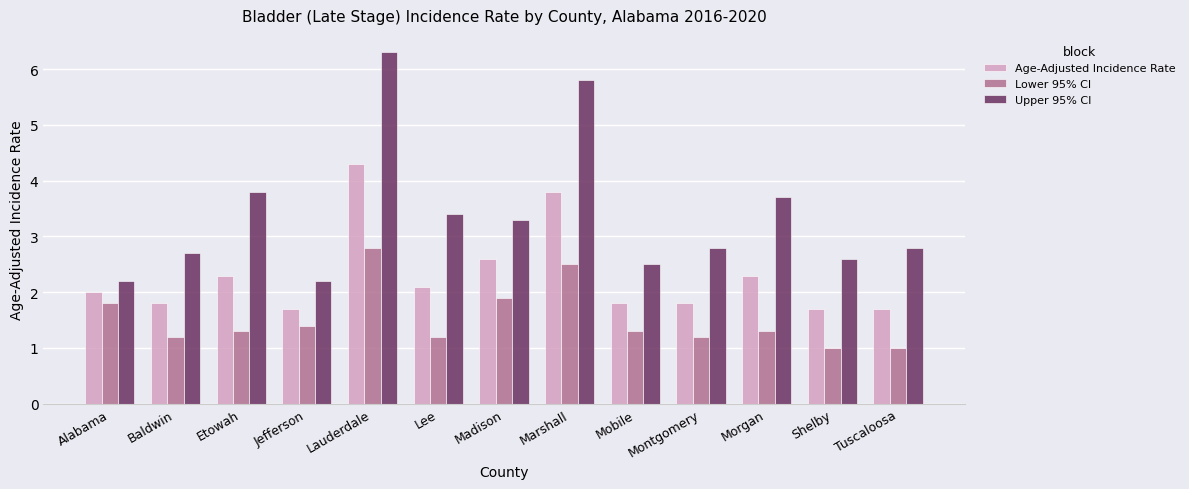

Are the bars grouped side by side (vs. stacked)?

Yes